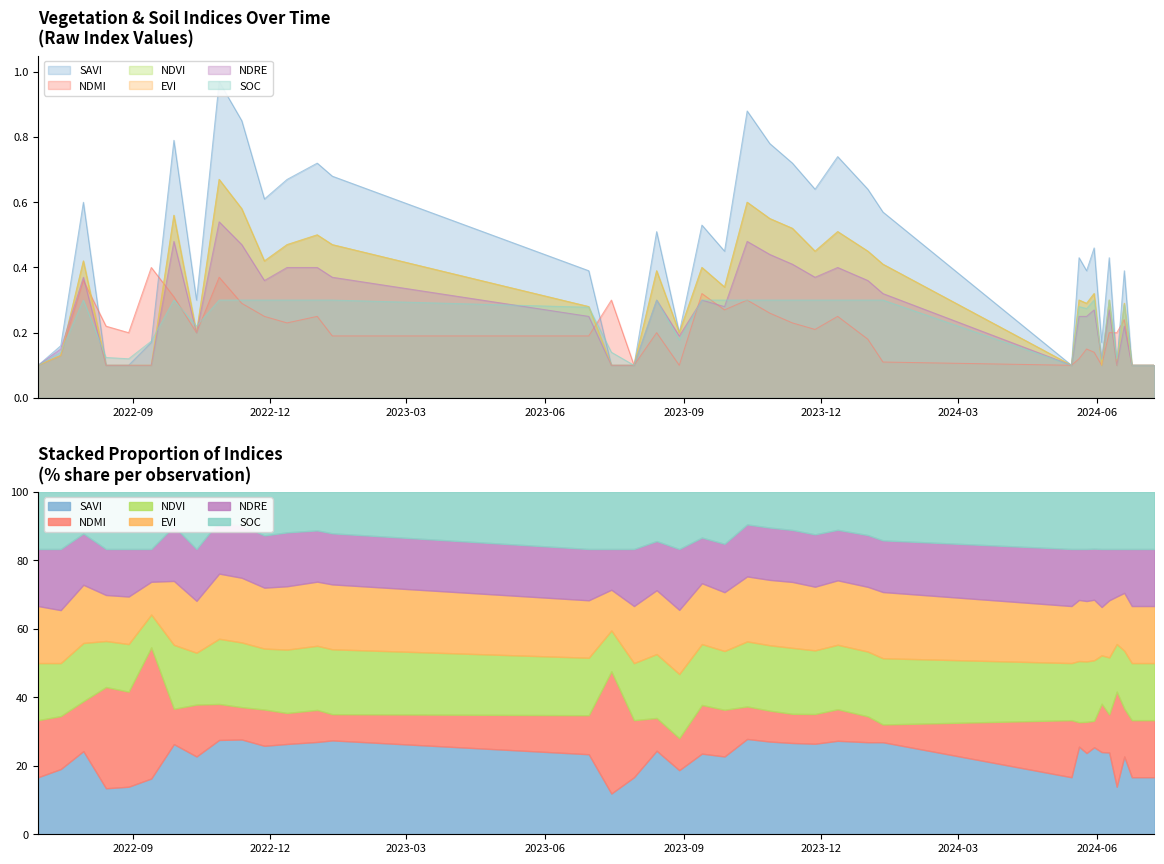

At which category is the sum across all series the highest?

28-10-2022